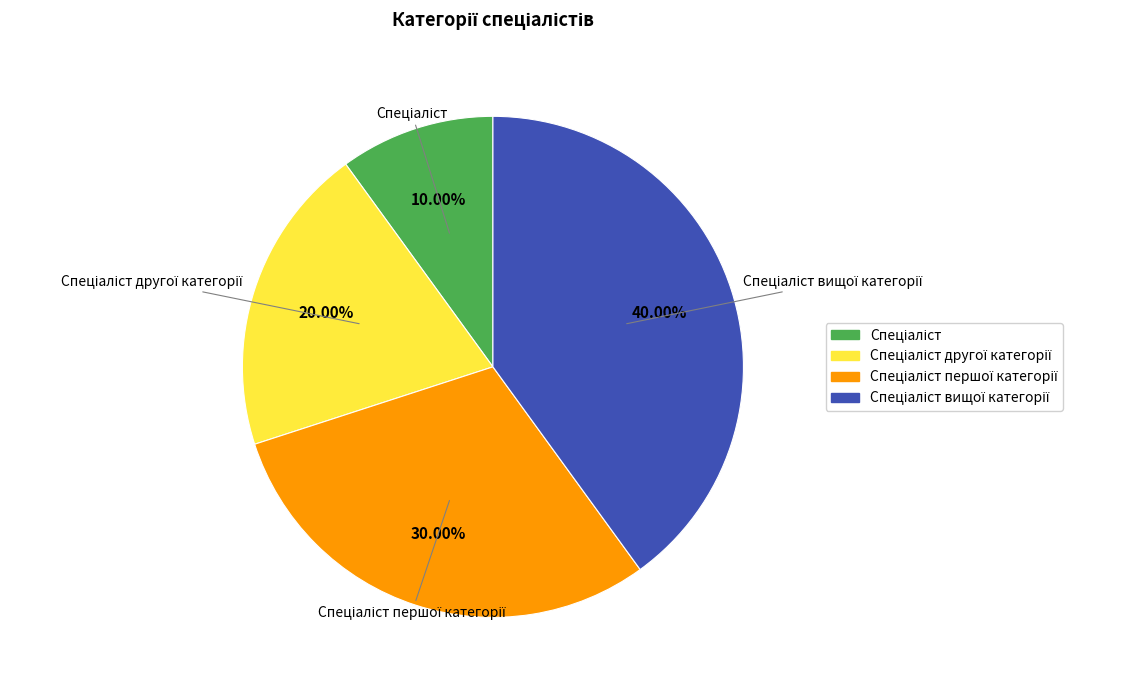

Is there a majority slice in this chart?

No